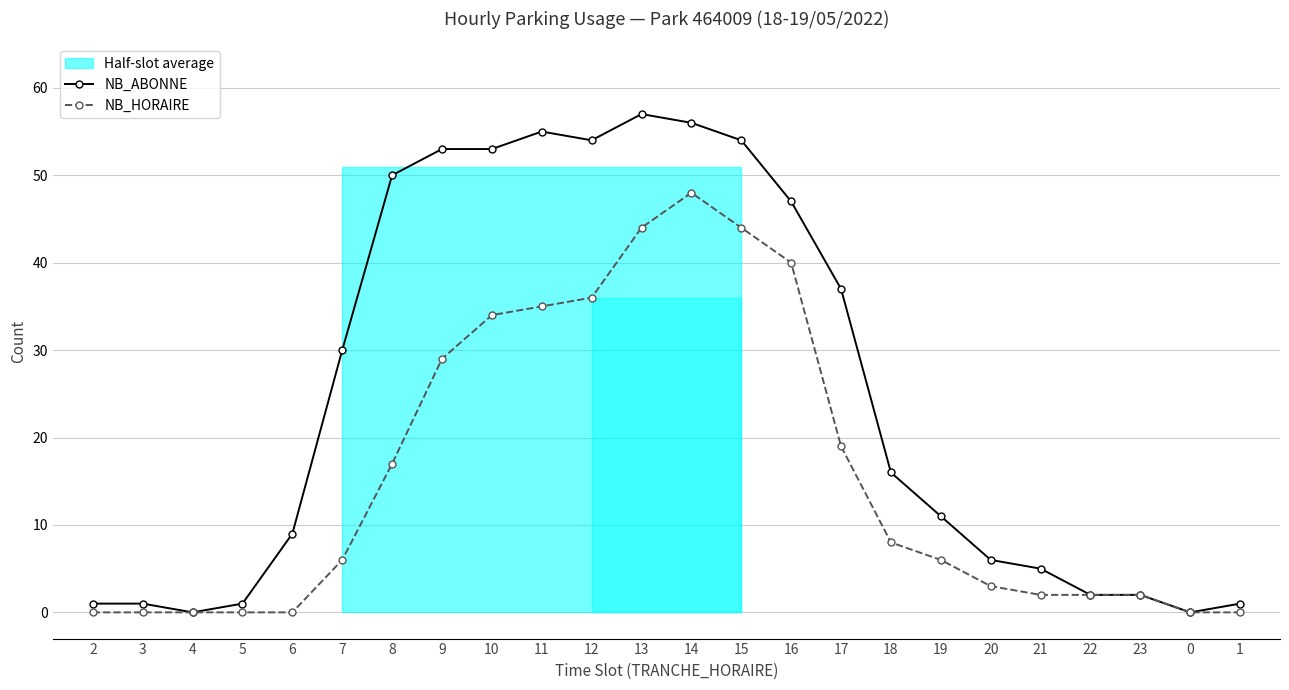

What is the average value of the NB_HORAIRE series?

16